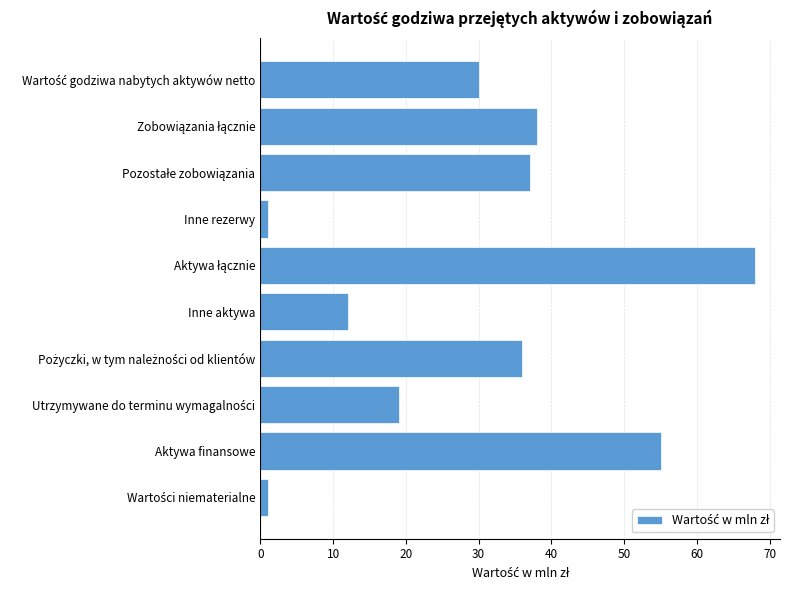

What is the difference between the second highest and minimum values?

54